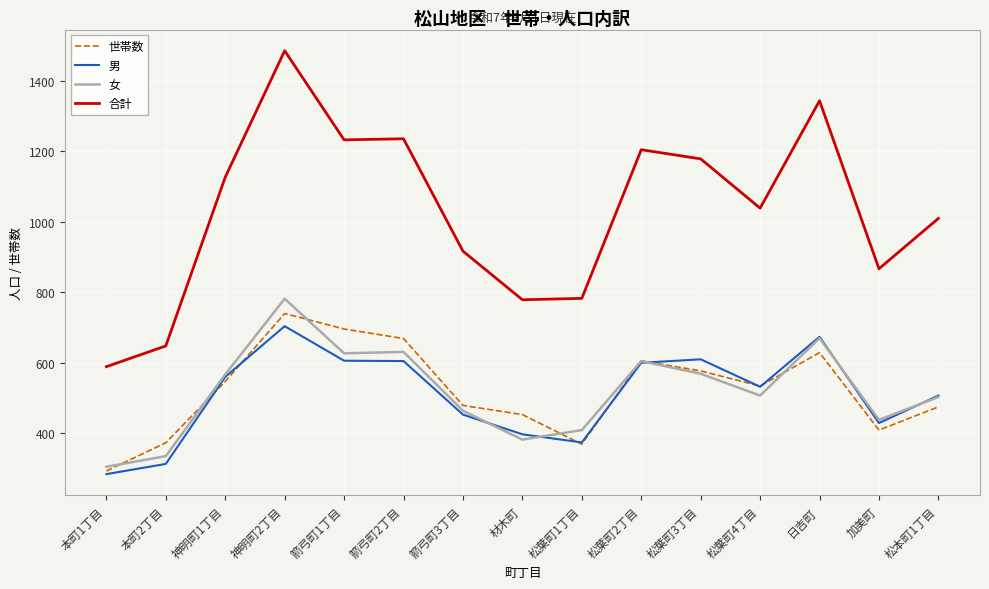

What is the difference between the highest and lowest values at 材木町?

397